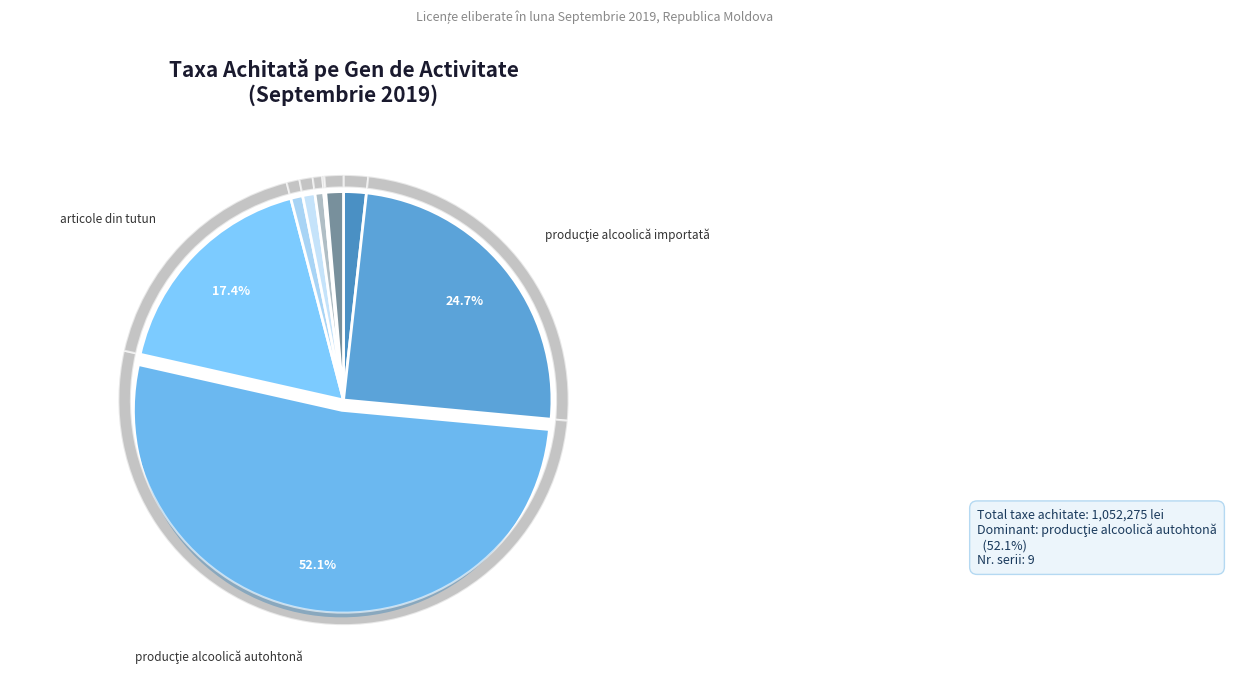

Combined, what portion of the pie is metale feroase and broker vamal?

1.1%